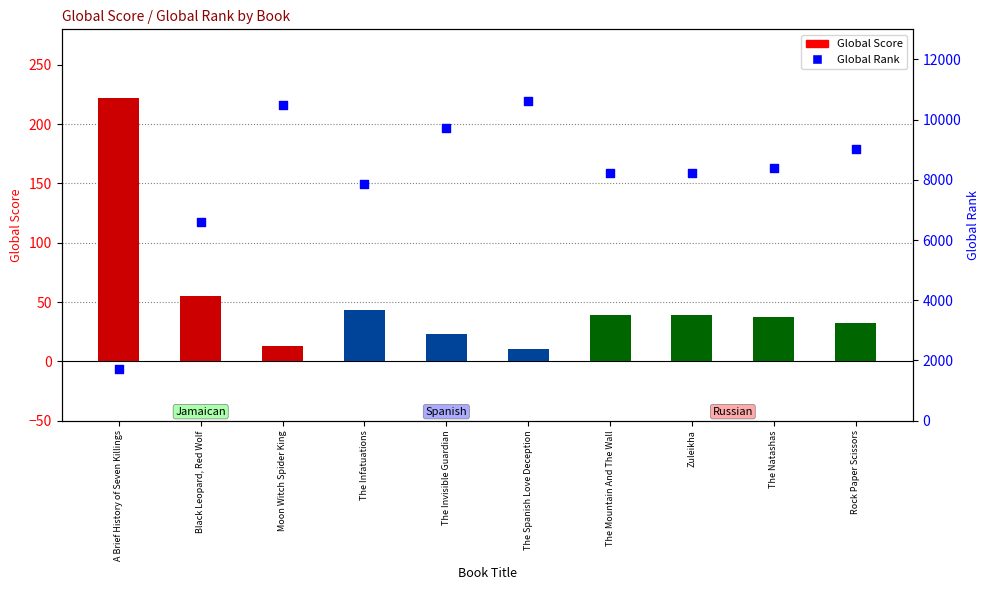

Which series reaches the maximum Y coordinate?

Global Rank